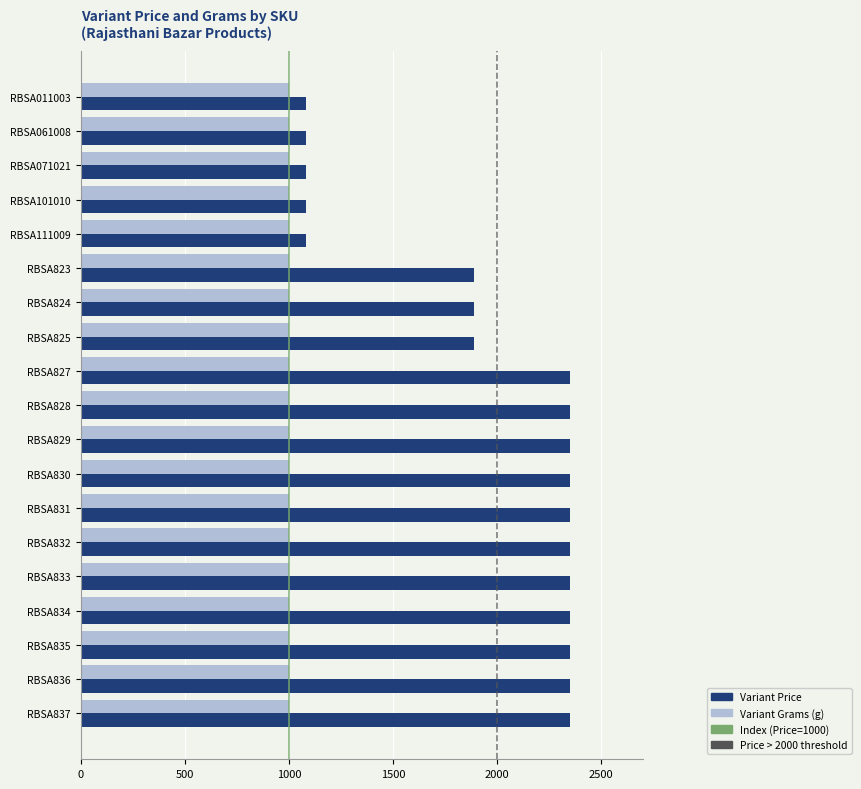

What is the greatest value displayed?

2350